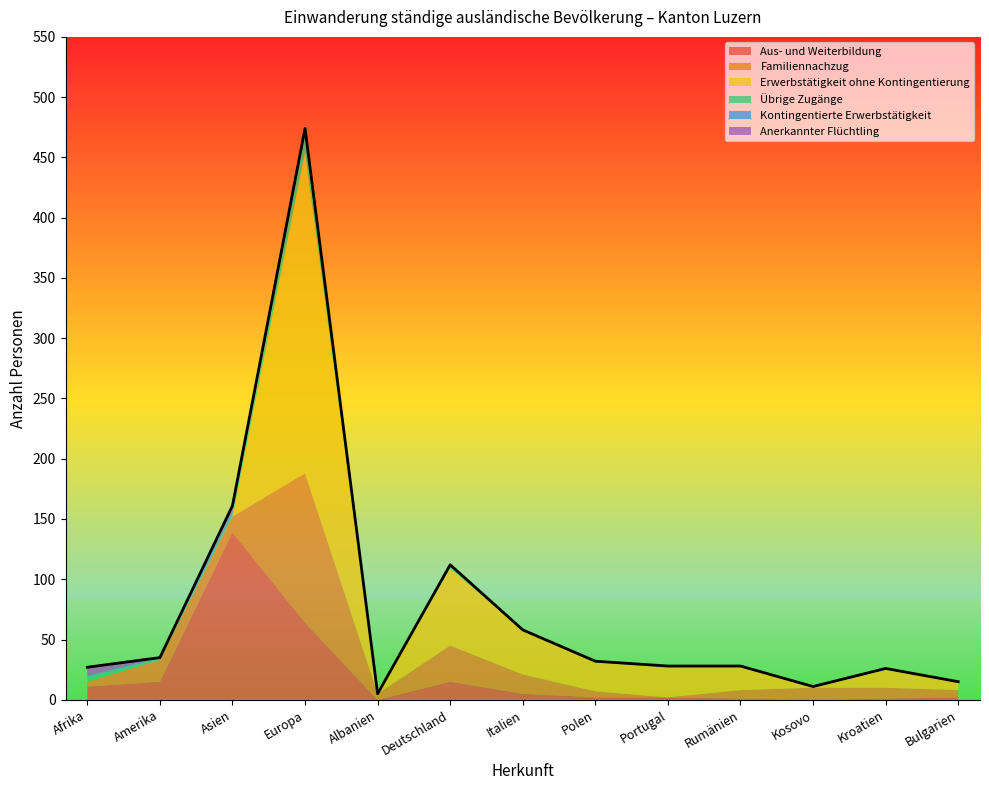

In Kontingentierte Erwerbstätigkeit, how many points are higher than both neighbors (excluding endpoints)?

2